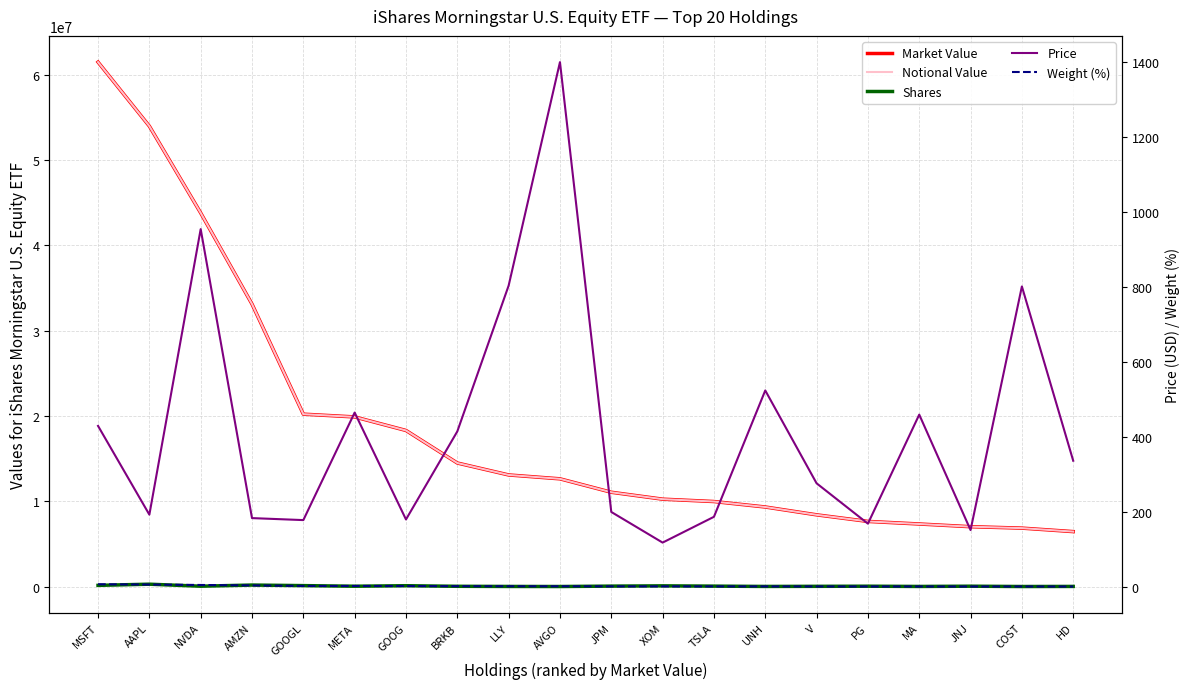

What is the maximum value for Weight (%)?

6.8